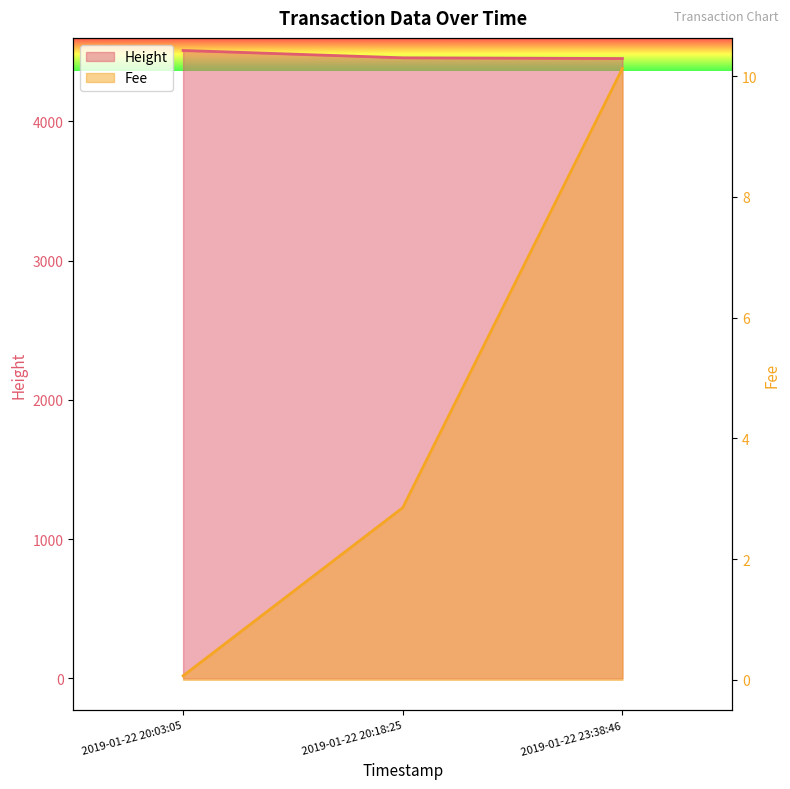

What are all the series names shown in the legend?

Fee, Height